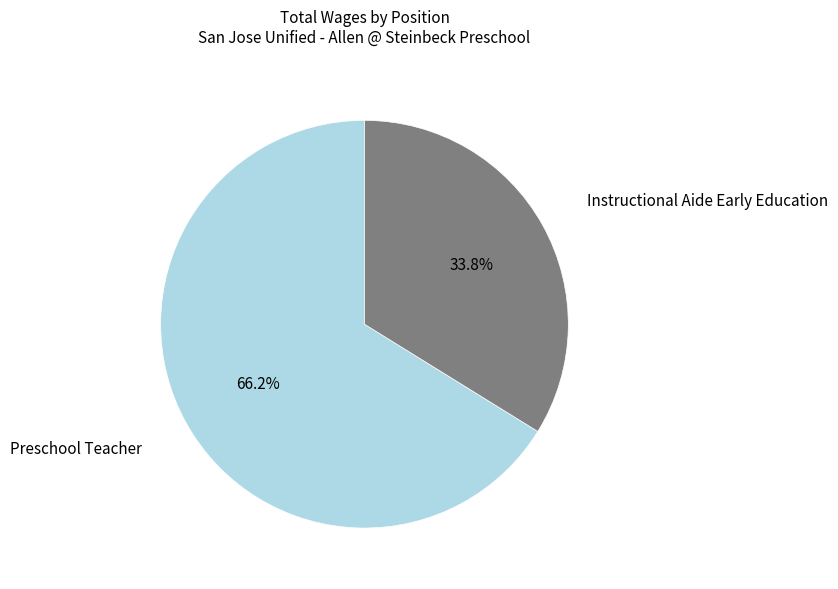

Between Instructional Aide Early Education and Preschool Teacher, which is larger?

Preschool Teacher